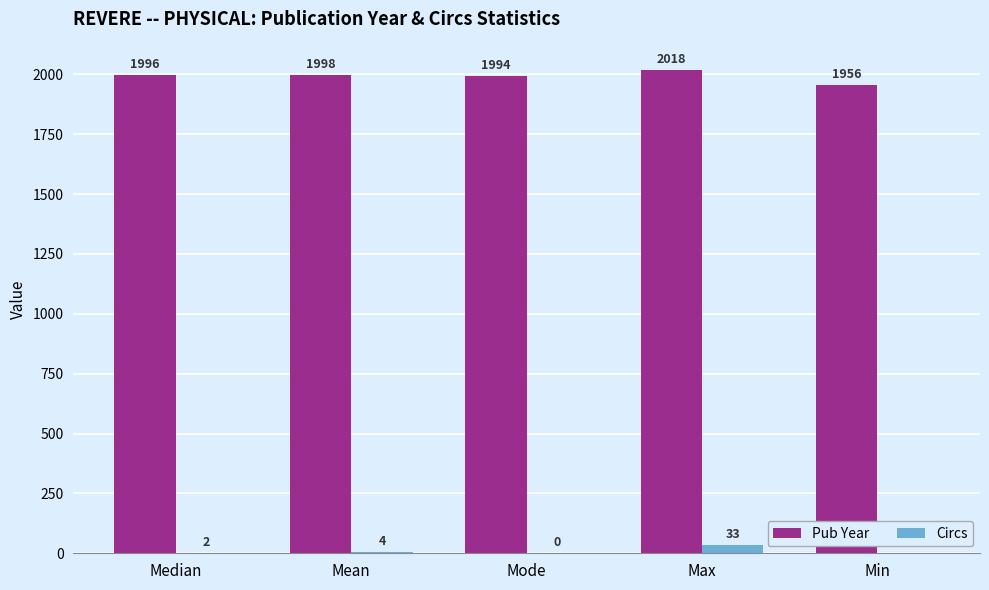

What are all the series names shown in the legend?

Pub Year, Circs